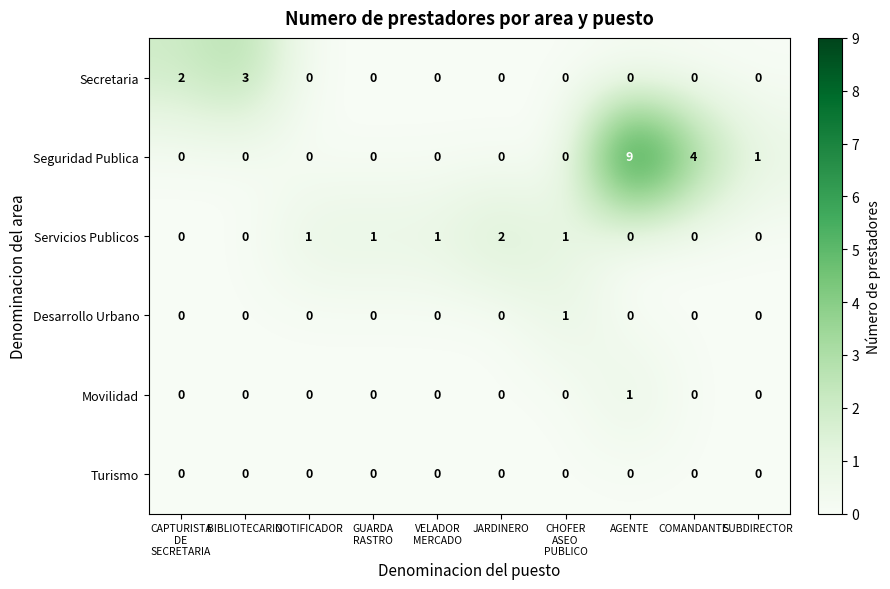

What is the spread (max minus min) of values at BIBLIOTECARIO?

3